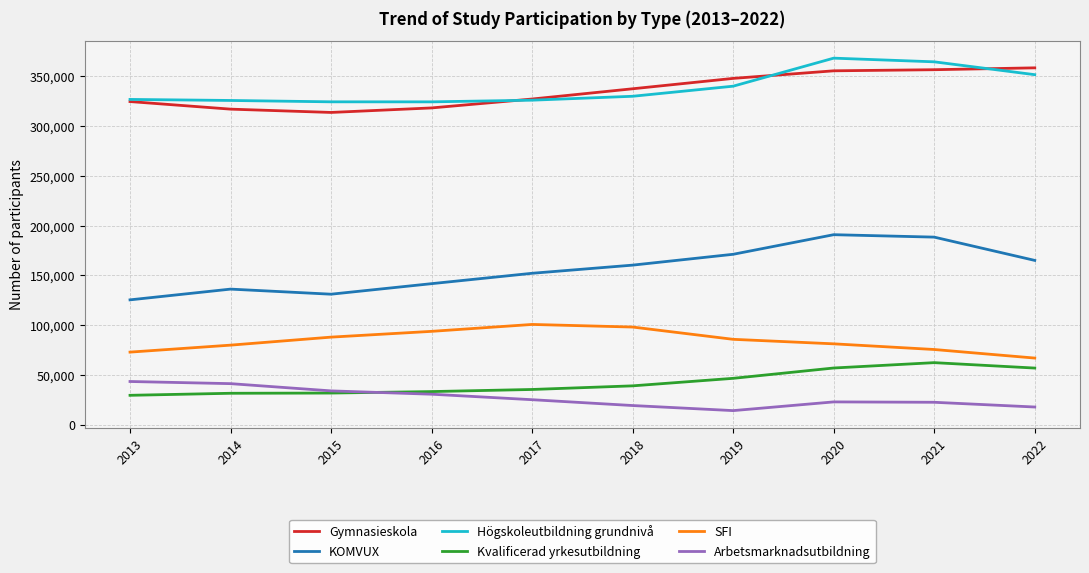

In Gymnasieskola, how many points are lower than both neighbors (excluding endpoints)?

1